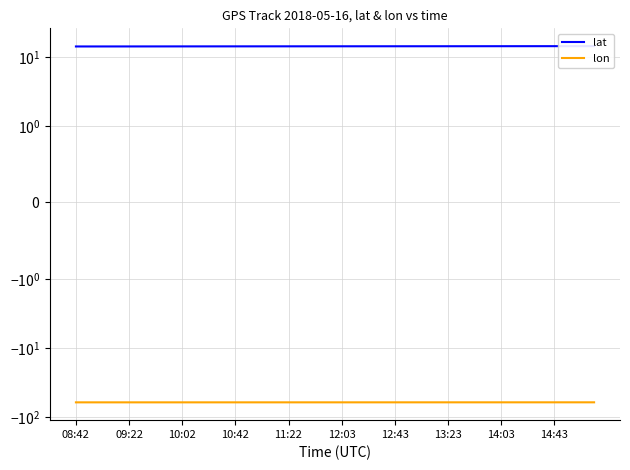

Which series has the largest range (max minus min)?

lat